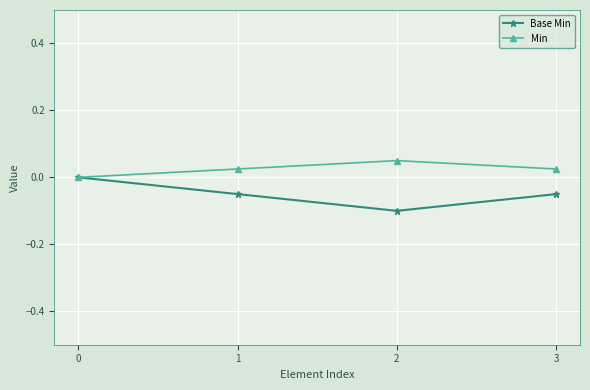

Where is the first local maximum for Min?

2